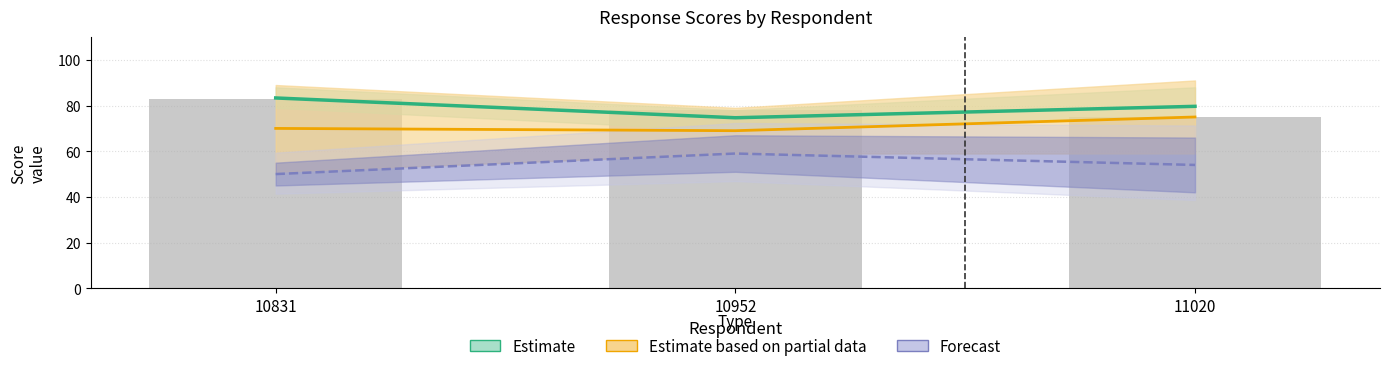

Reading left to right, list all the values displayed in this chart.

Estimate: 10831=83.3	10952=74.7	11020=79.7
Estimate based on partial data: 10831=70.0	10952=69.0	11020=75.0